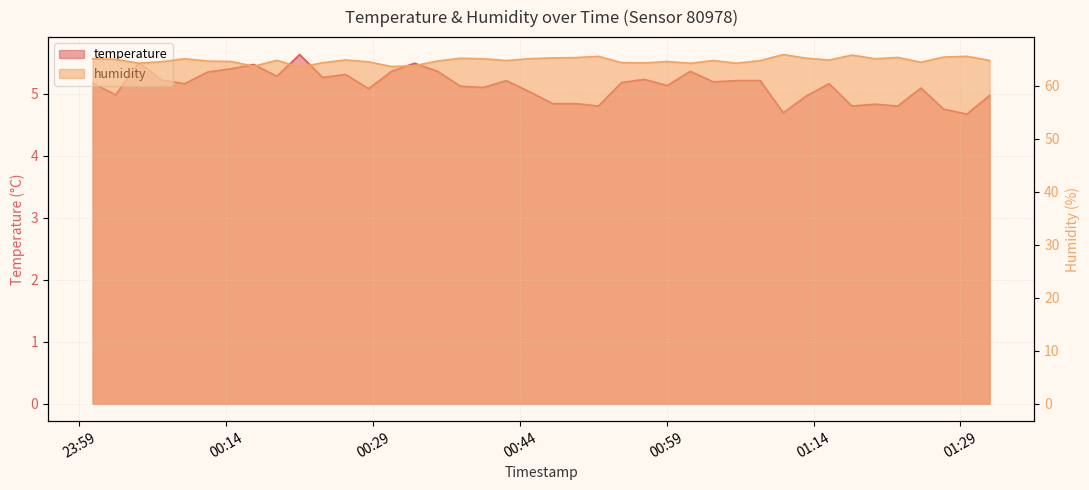

How many categories are shown in the chart?

40